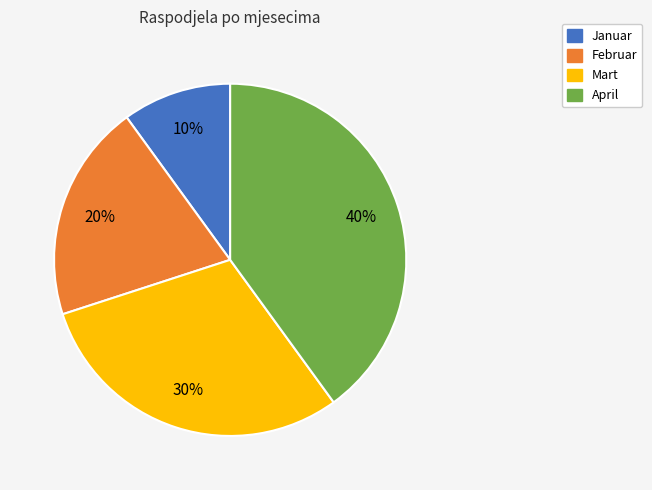

To the nearest percent, what is the average slice percentage?

25%